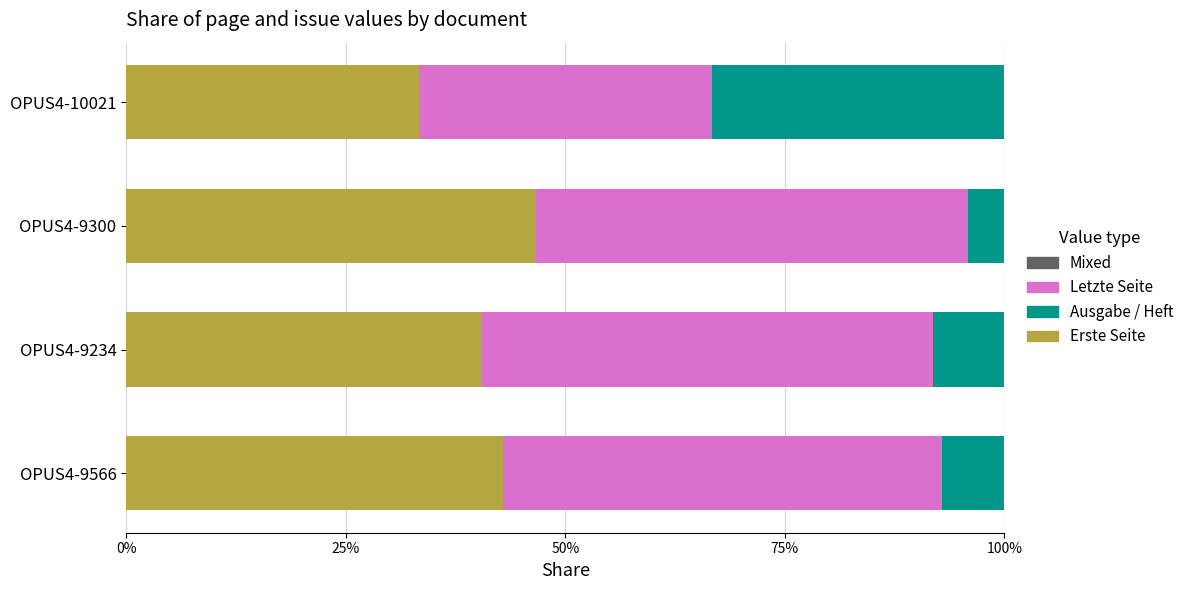

At how many categories does at least one series exceed 0?

4